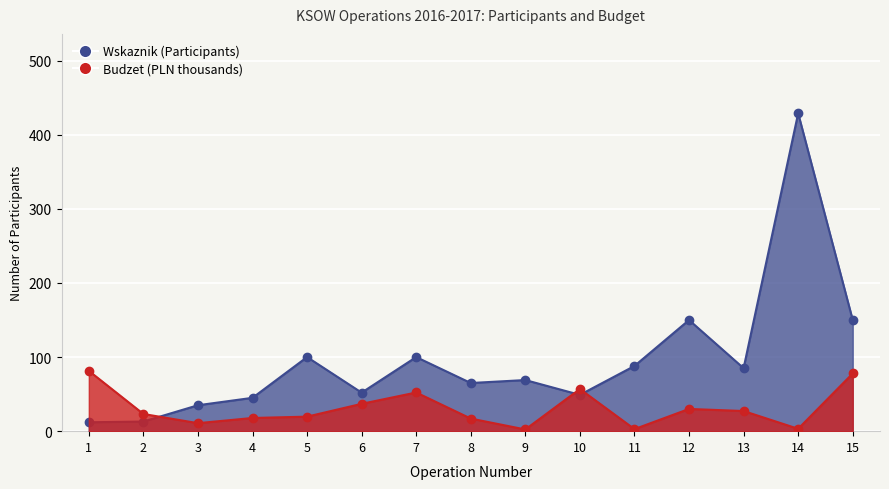

Which series ends up on top after the final intersection of Budzet (PLN thousands) and Wskaznik (Participants)?

Wskaznik (Participants)